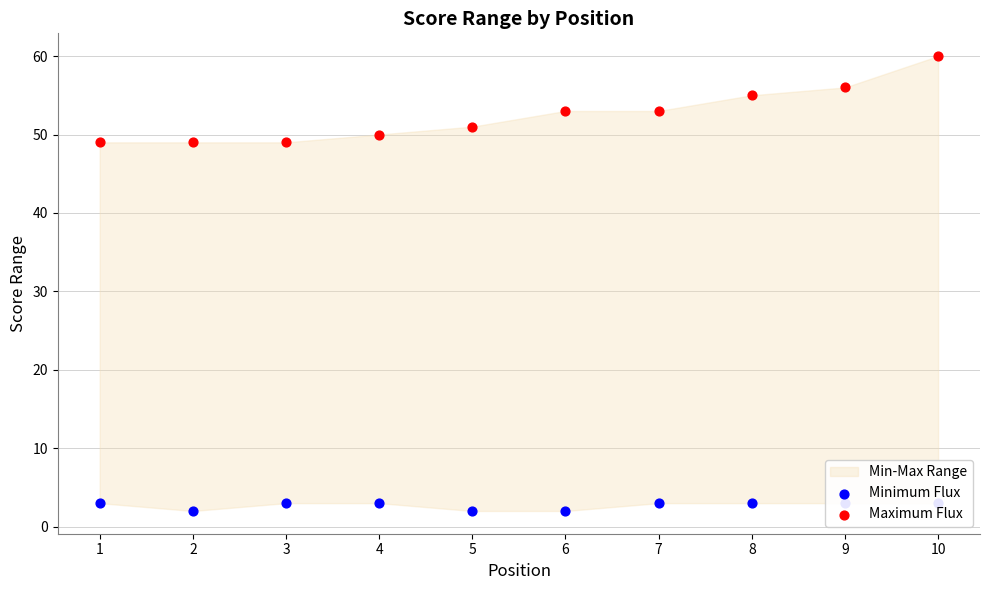

Which series reaches the minimum Y coordinate?

Minimum Flux